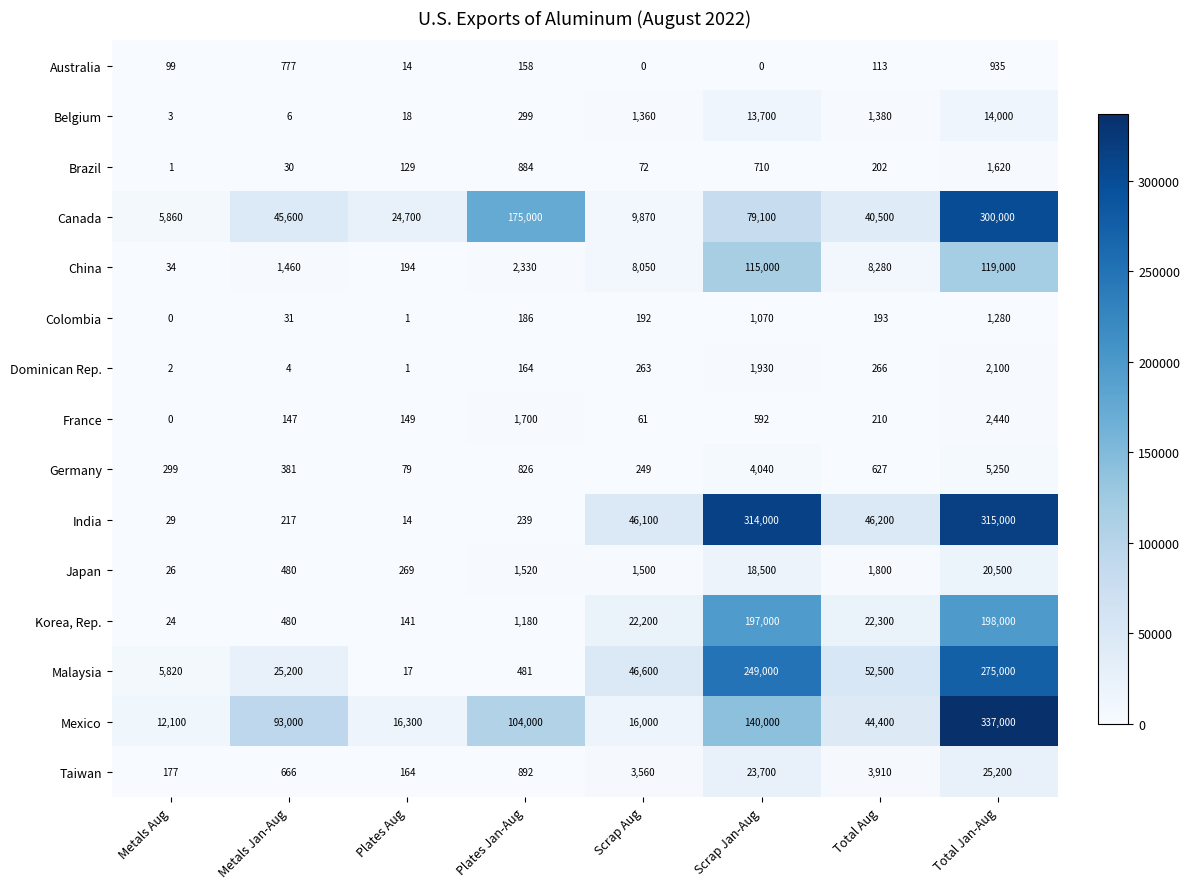

What is the sum of all Belgium values?

30766